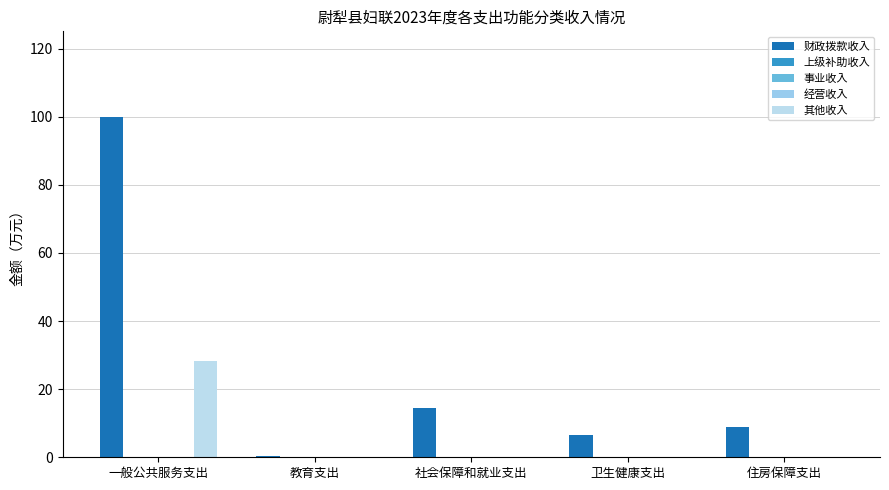

Reading left to right, list all the values displayed in this chart.

财政拨款收入: 100.1	0.4	14.4	6.6	8.8
上级补助收入: 0.0	0.0	0.0	0.0	0.0
事业收入: 0.0	0.0	0.0	0.0	0.0
经营收入: 0.0	0.0	0.0	0.0	0.0
其他收入: 28.3	0.0	0.0	0.0	0.0